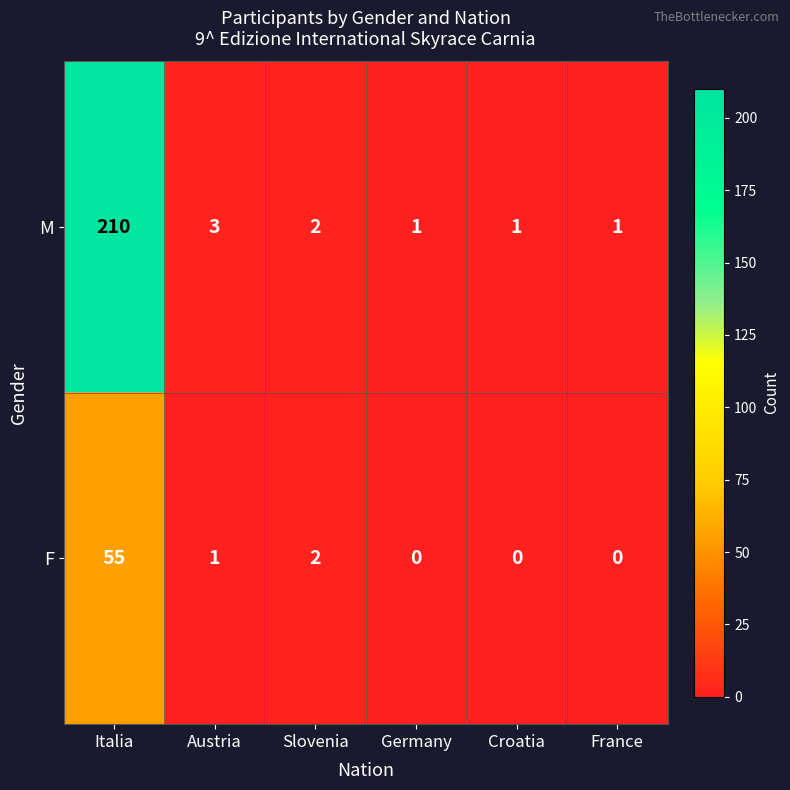

At which label is M closest to 105?

Austria